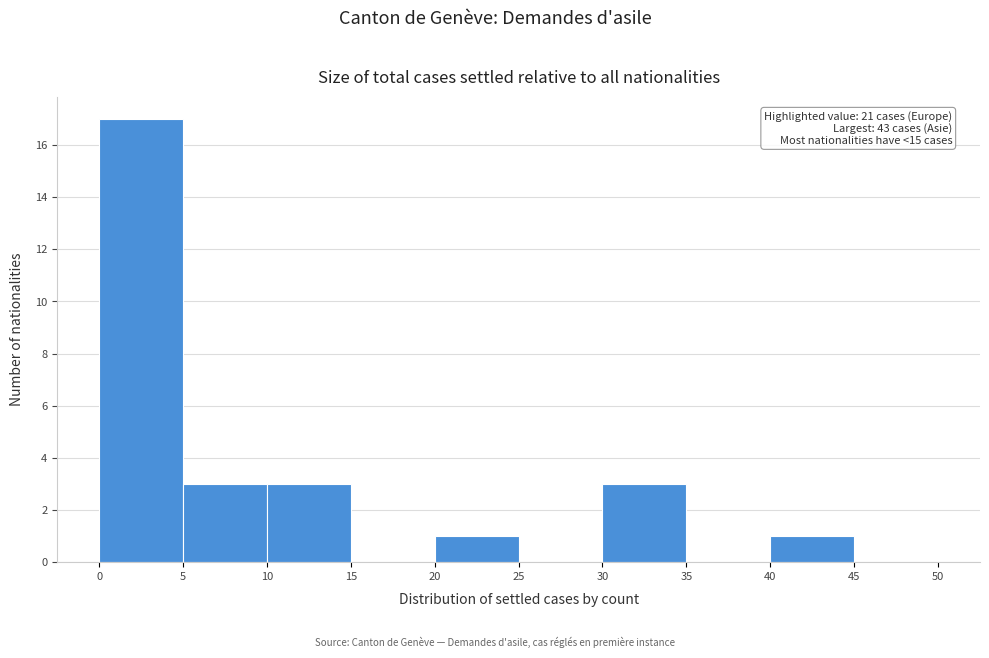

Which range on the x-axis has the tallest bar?

0 to 5